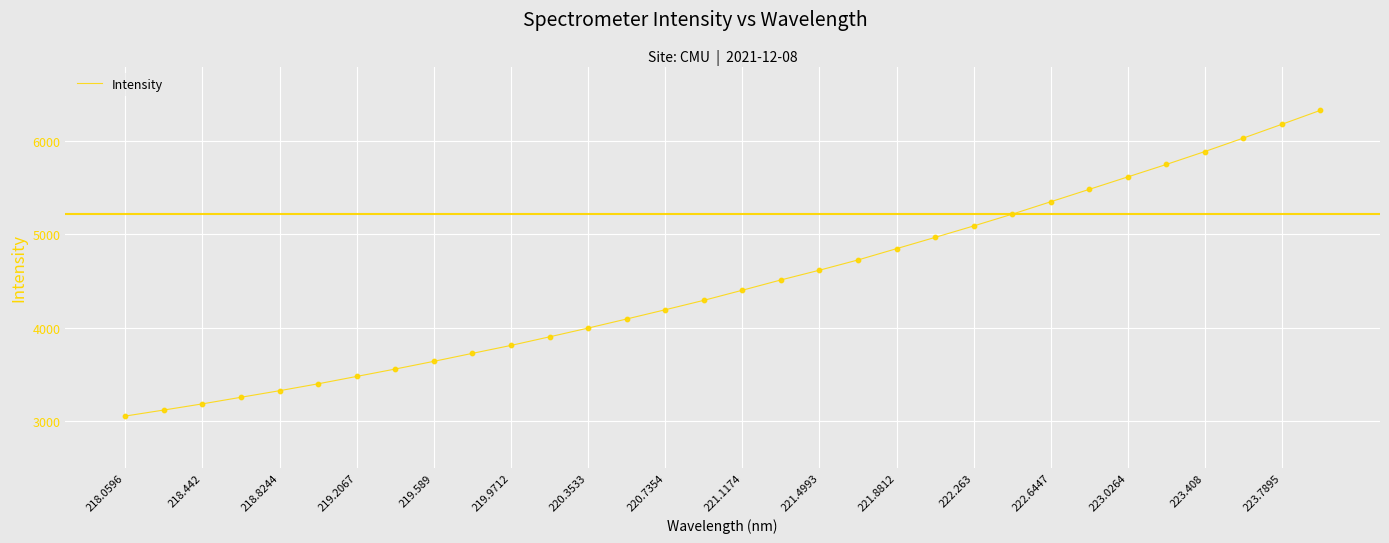

What is the maximum value shown in the chart?

6330.3